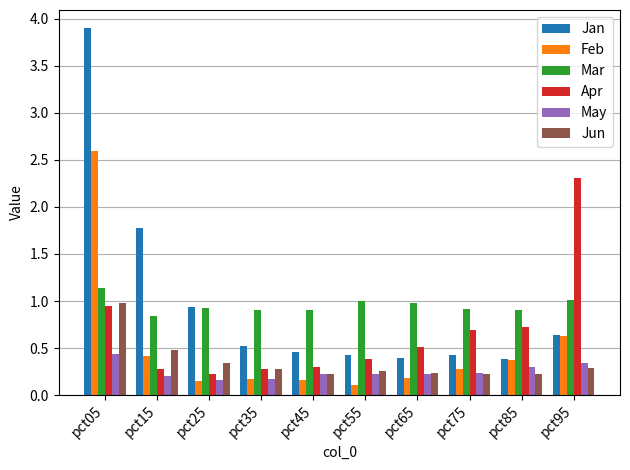

Which category has the highest value across all series?

pct05